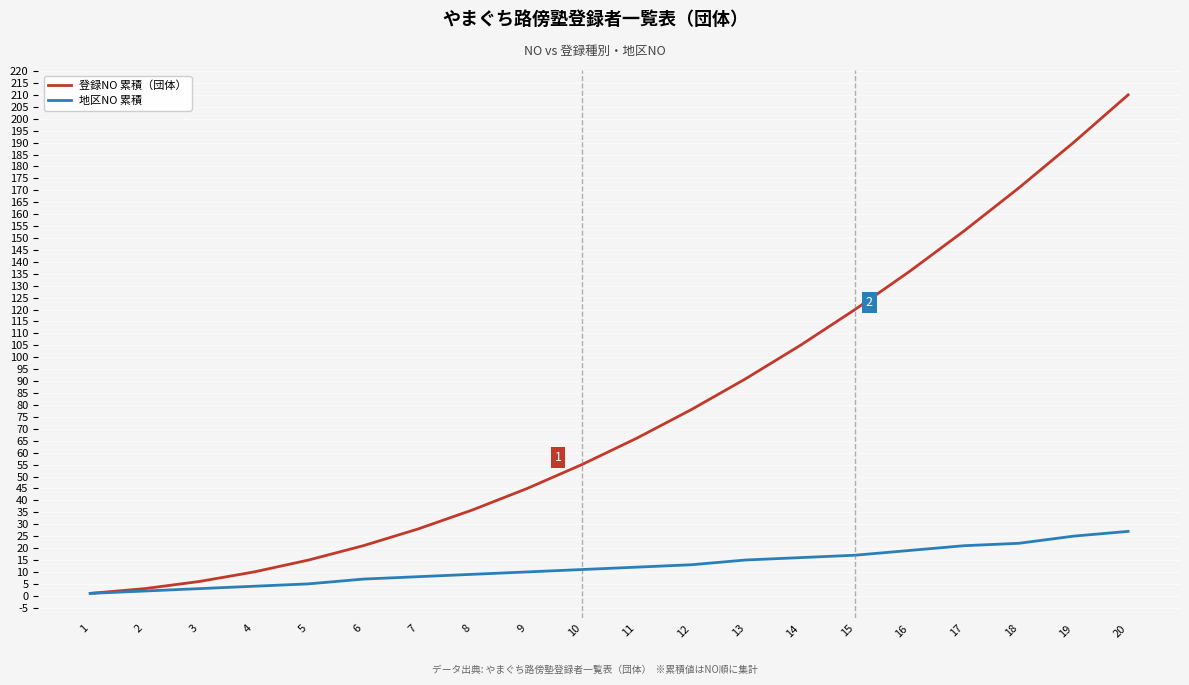

How many values in the 登録NO 累積（団体） series are below 66?

10